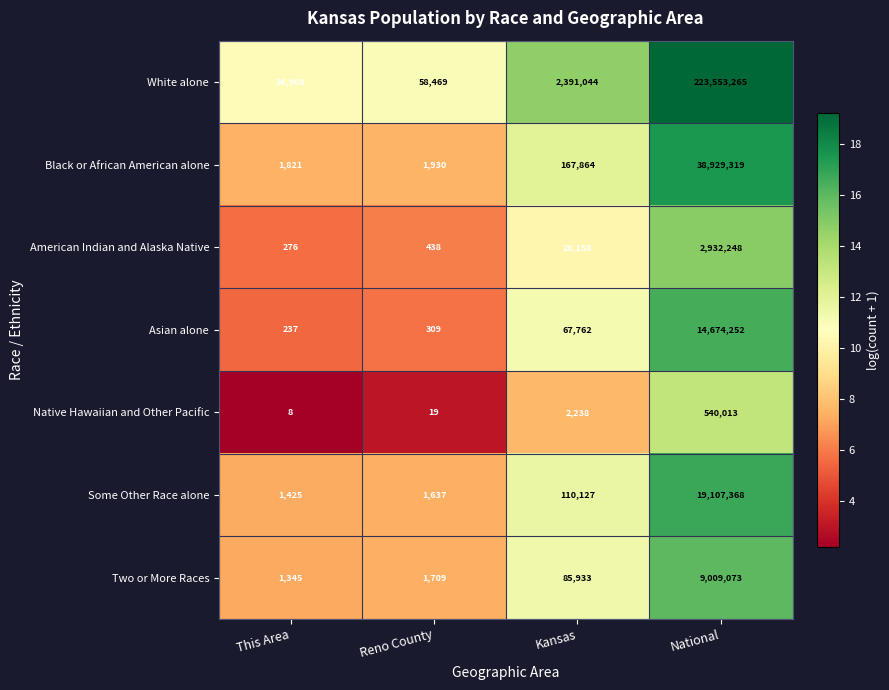

Which category has the lowest value in the Black or African American alone series?

This Area